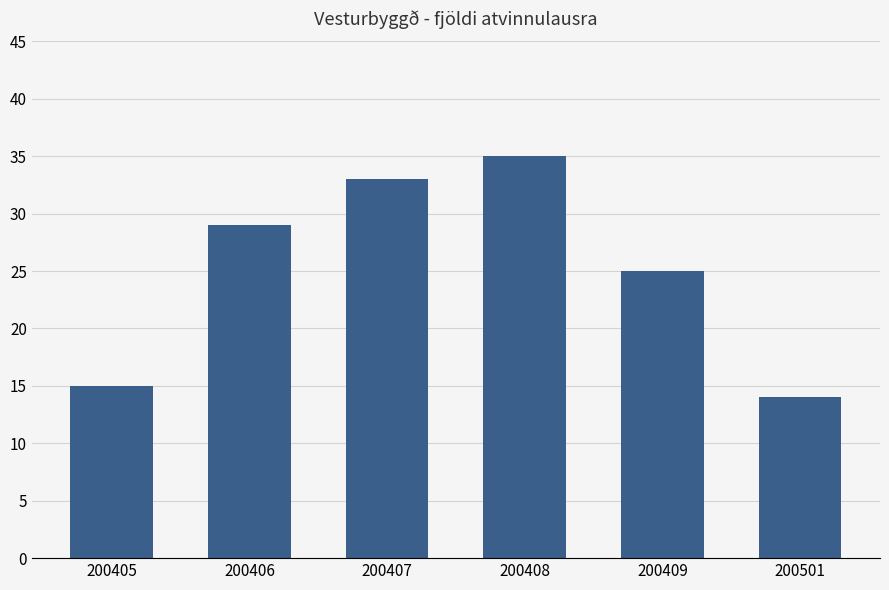

What is the value of the 6th bar from the left?

14